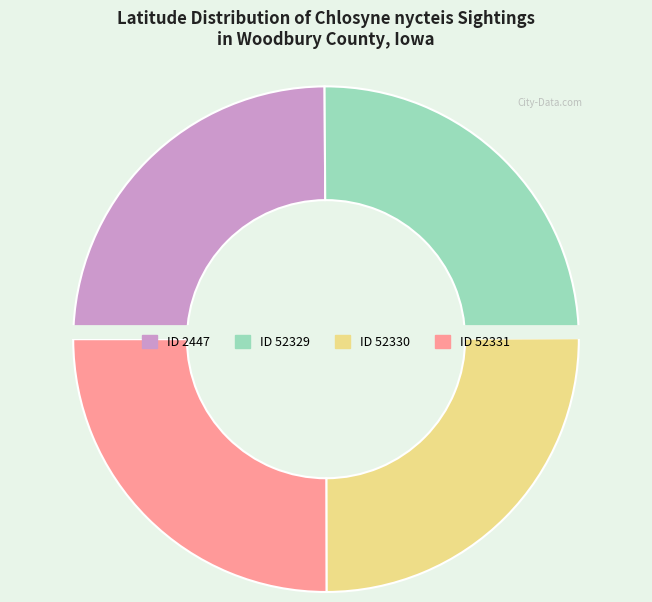

True or false: ID 52331 accounts for 16% of the total.

False